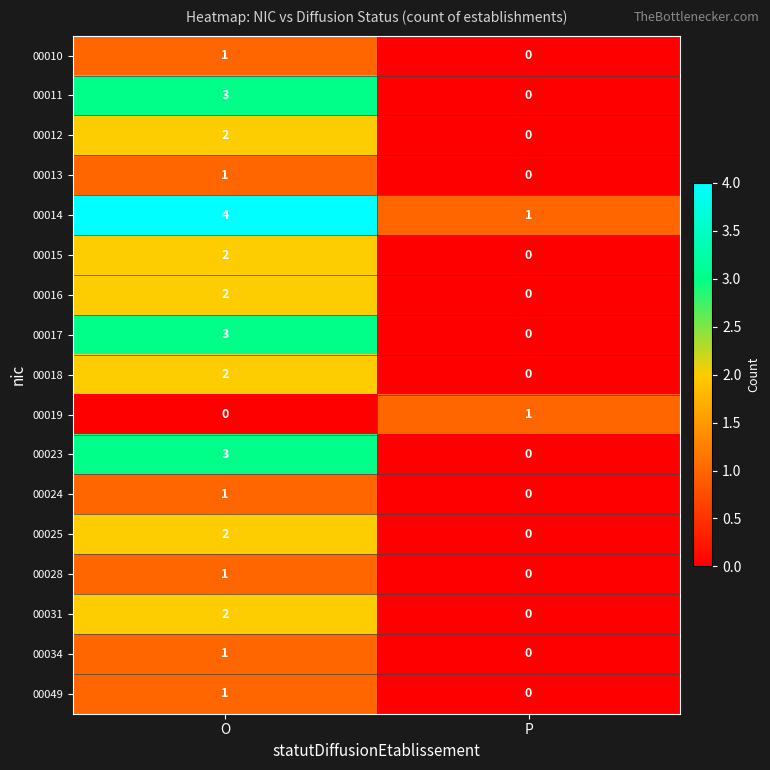

What is the spread (max minus min) of values at O?

4